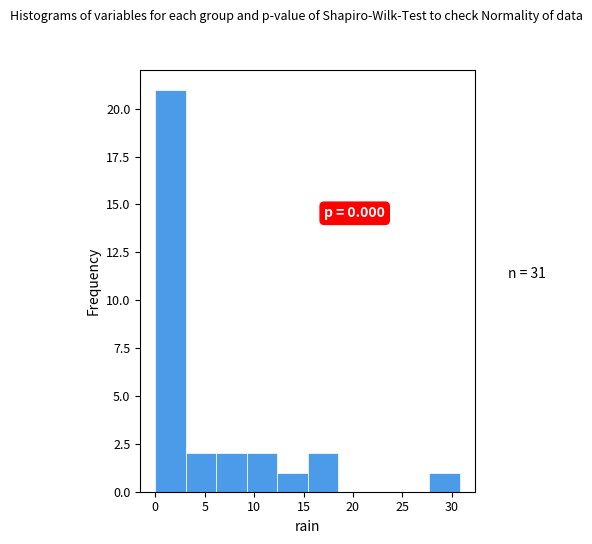

Over which range of the x-axis is the bar tallest?

0.0 to 3.0